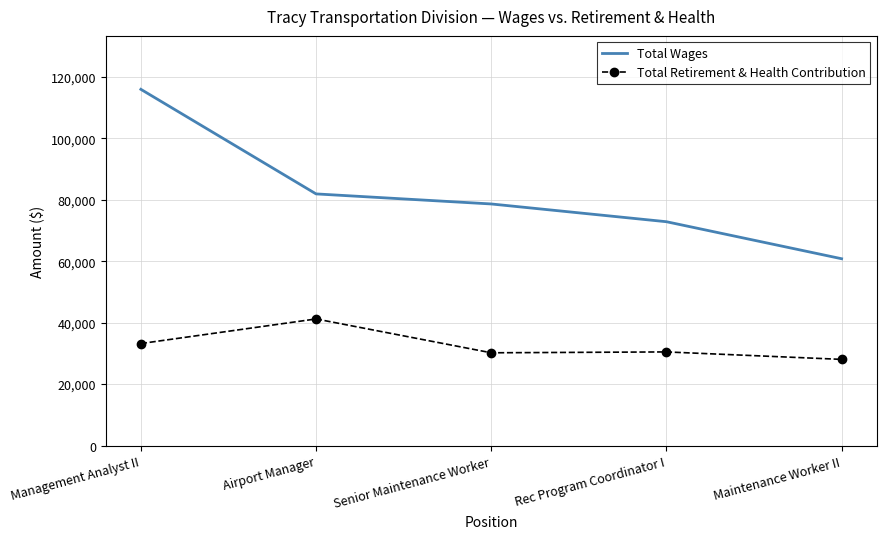

Is the value of Total Wages at Management Analyst II greater than the value of Total Retirement & Health Contribution at Management Analyst II?

Yes